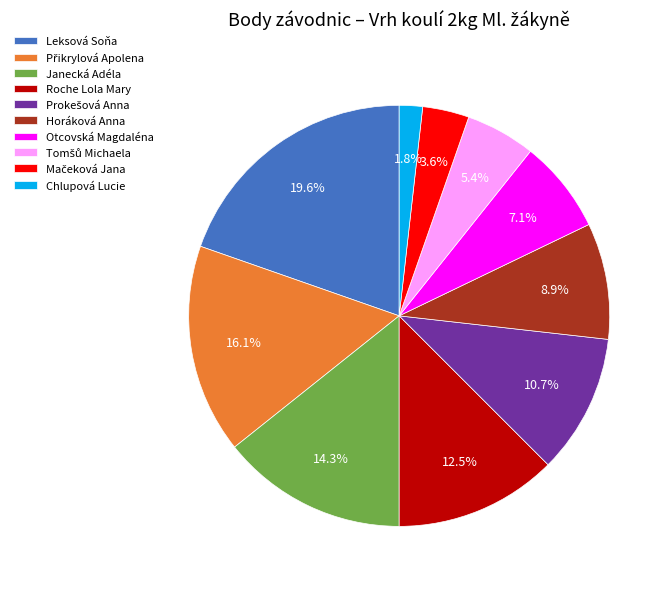

What is the ratio of the value at Janecká Adéla to the value at Roche Lola Mary?

1.1